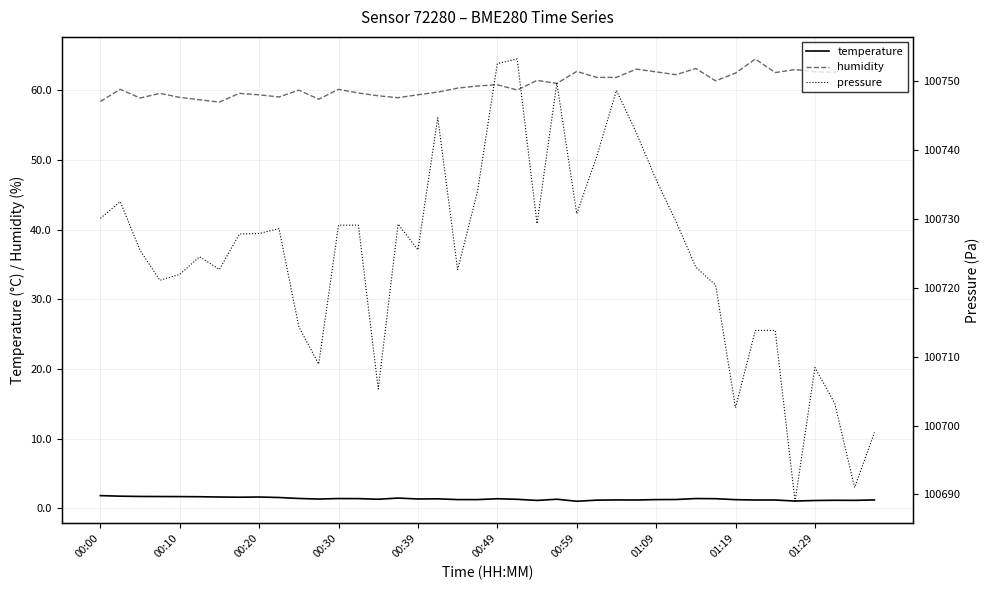

Rank the series by their maximum value, from highest to lowest.

pressure, humidity, temperature